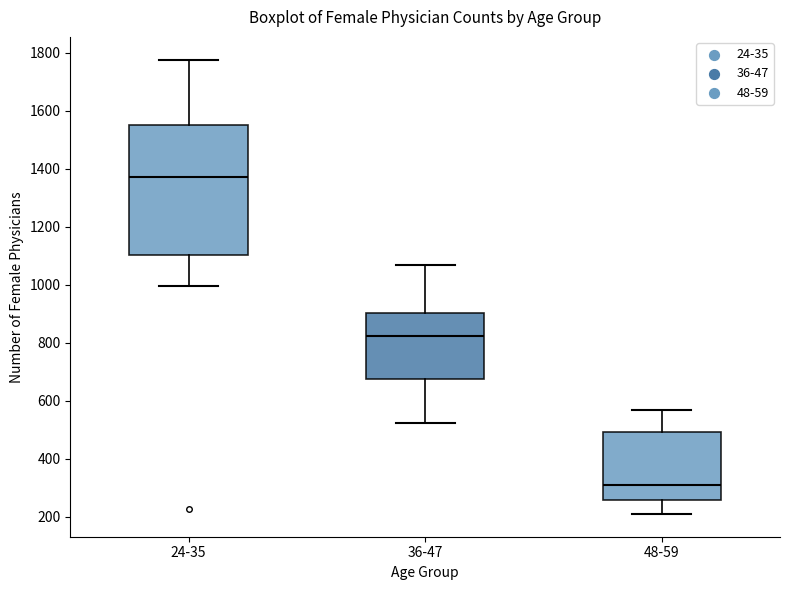

Reading left to right, transcribe this box plot: for each box, give where its median line is, the range the box spans, and where its two whiskers end, as read against the y-axis. The values are not printed on the chart, so give them approximately, as read against the axis.

24-35: median 1380, box 1100 to 1560, whiskers 1000 to 1780
36-47: median 820, box 680 to 900, whiskers 520 to 1080
48-59: median 300, box 260 to 500, whiskers 220 to 560